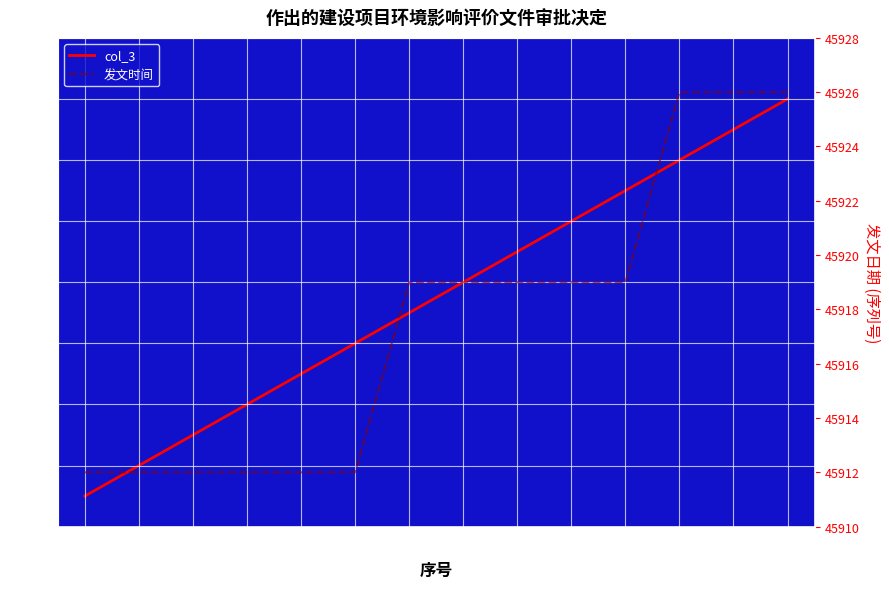

Does the chart display data point markers on the line(s)?

No